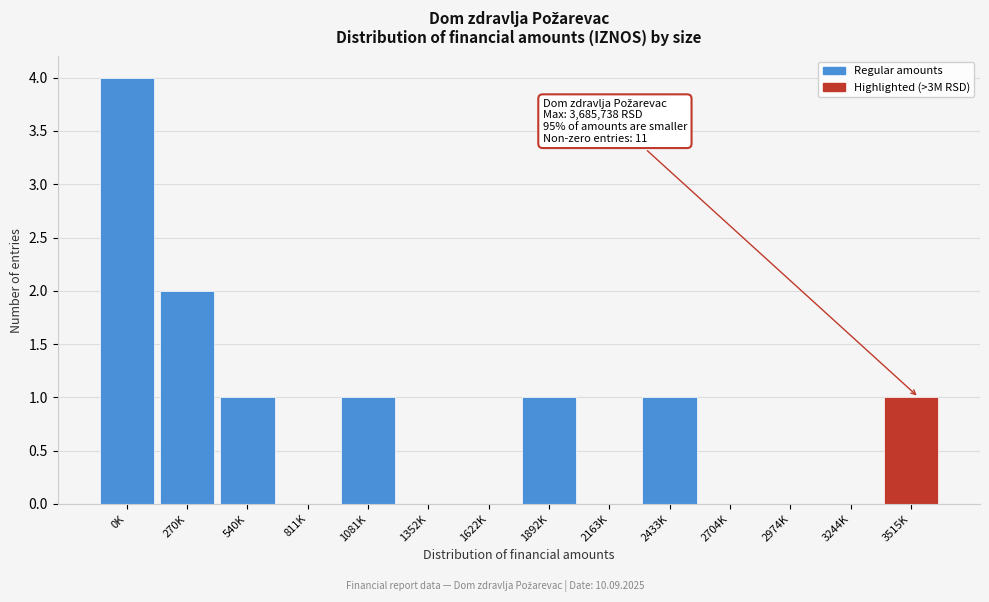

Reading left to right, what are all the values shown in this chart?

0K=4	270K=2	540K=1	811K=0	1081K=1	1352K=0	1622K=0	1892K=1	2163K=0	2433K=1	2704K=0	2974K=0	3244K=0	3515K=1